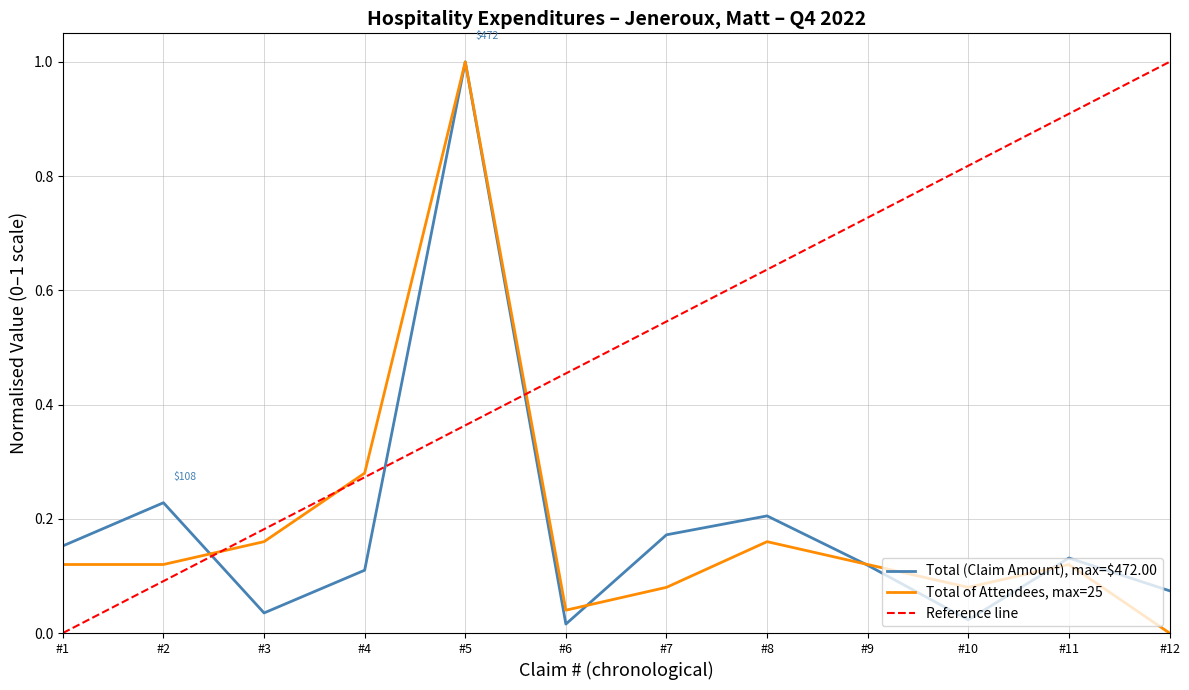

What is the highest value of the Total (Claim Amount), max=$472.00 series?

1.0